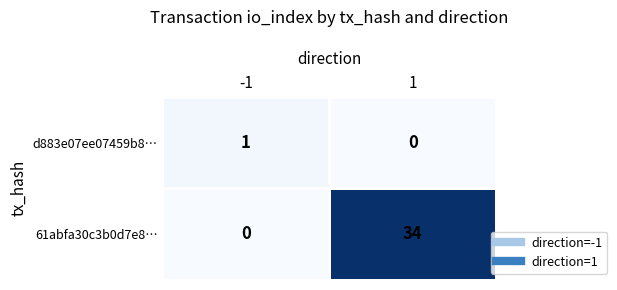

How many data points does each series have?

2